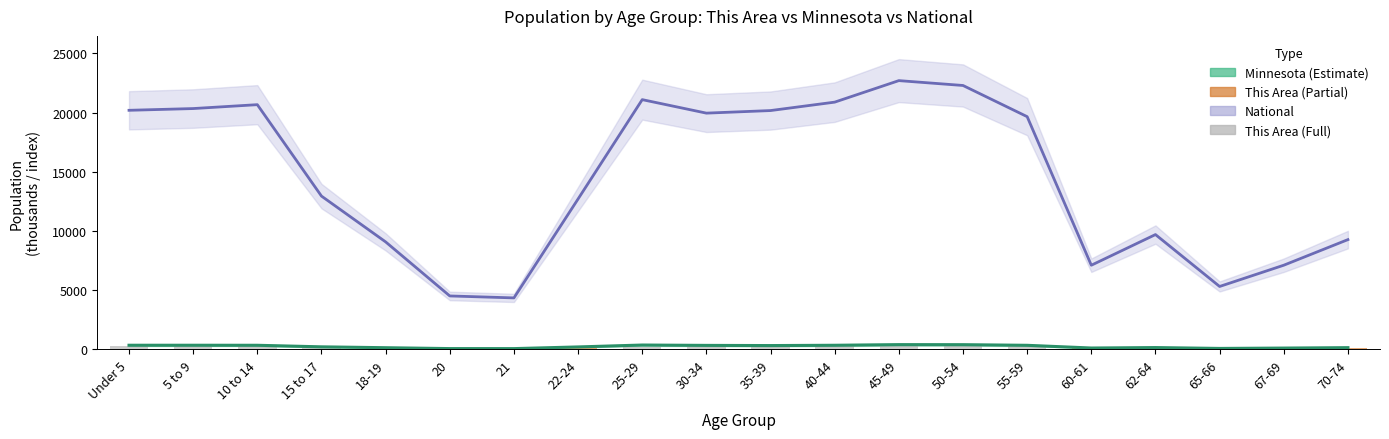

Does the chart contain stacked bars?

No